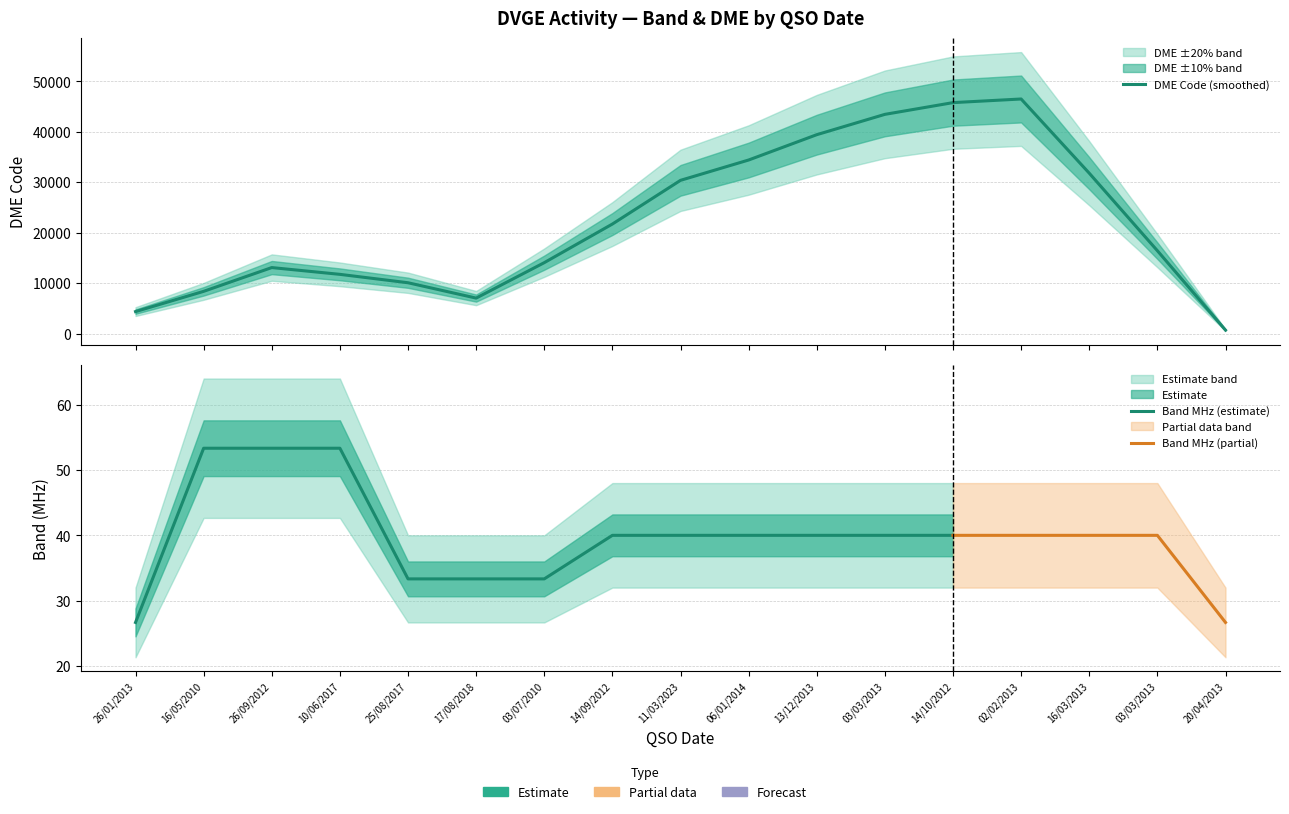

How many distinct data groups are displayed?

2